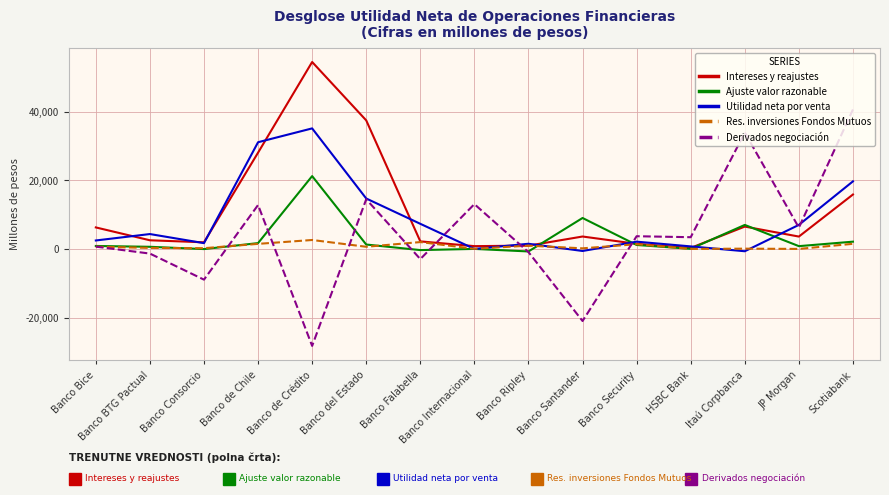

Where is Utilidad neta por venta nearest to the value 17219?

Scotiabank